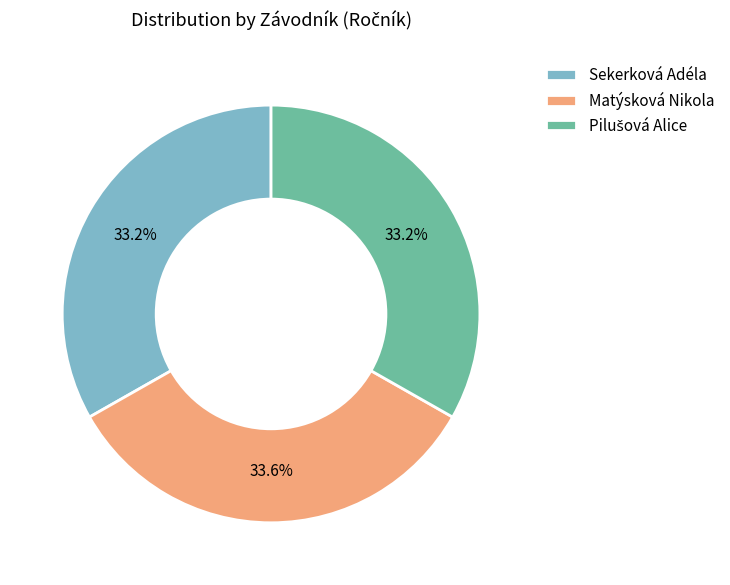

Do Sekerková Adéla and Matýsková Nikola together represent more than half of the pie?

Yes